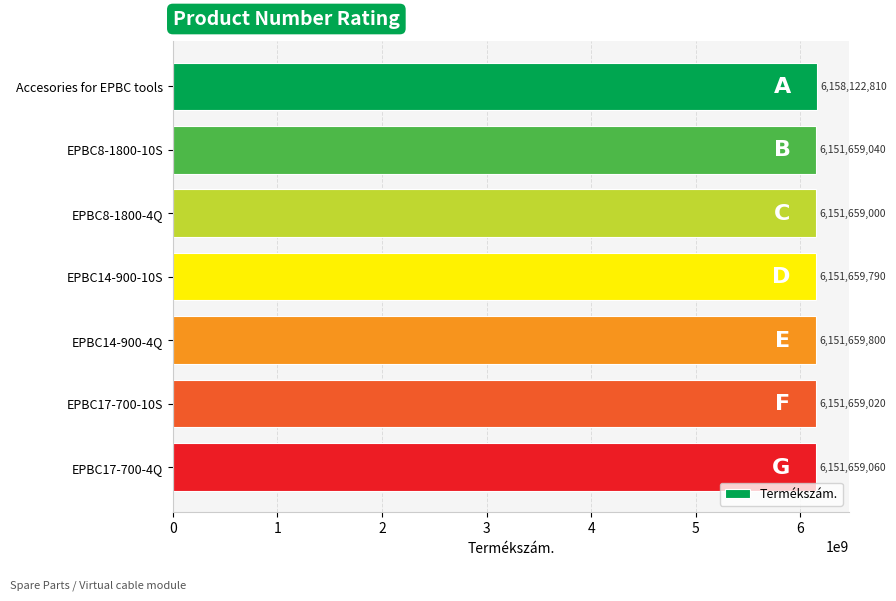

Rank the categories by value from lowest to highest.

EPBC8-1800-4Q, EPBC17-700-10S, EPBC8-1800-10S, EPBC17-700-4Q, EPBC14-900-10S, EPBC14-900-4Q, Accesories for EPBC tools